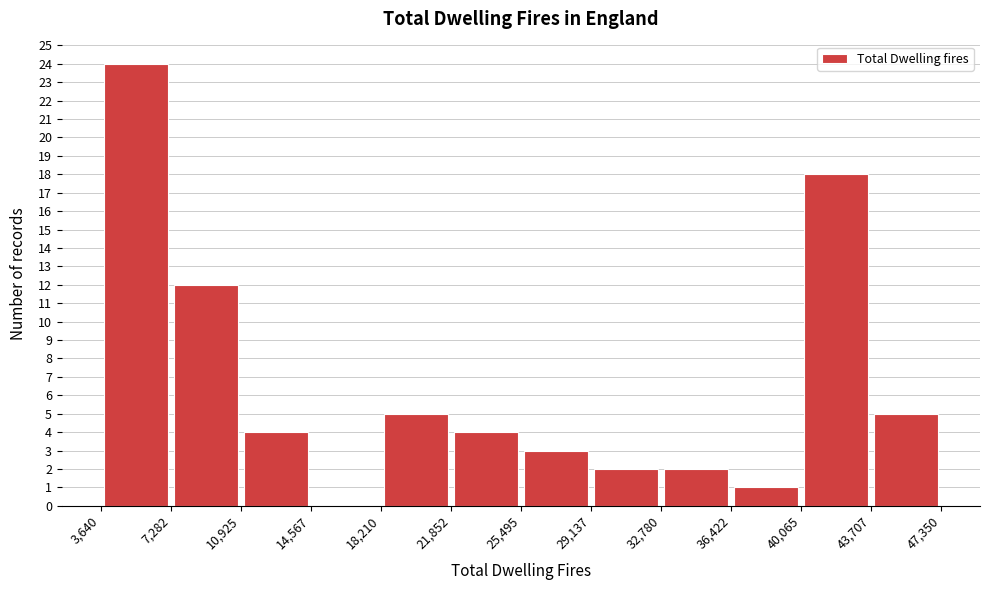

Over which range of the x-axis is the bar tallest?

3,640 to 7,282